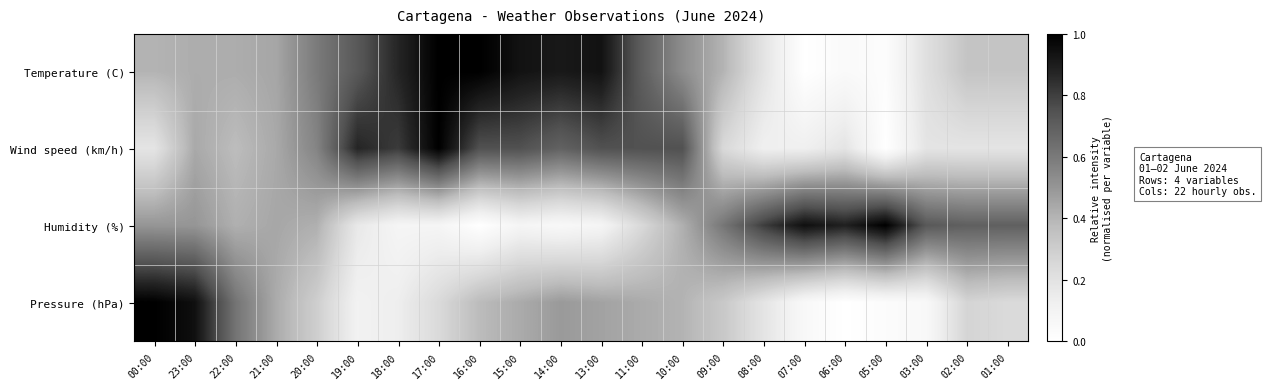

How many distinct data groups are displayed?

4